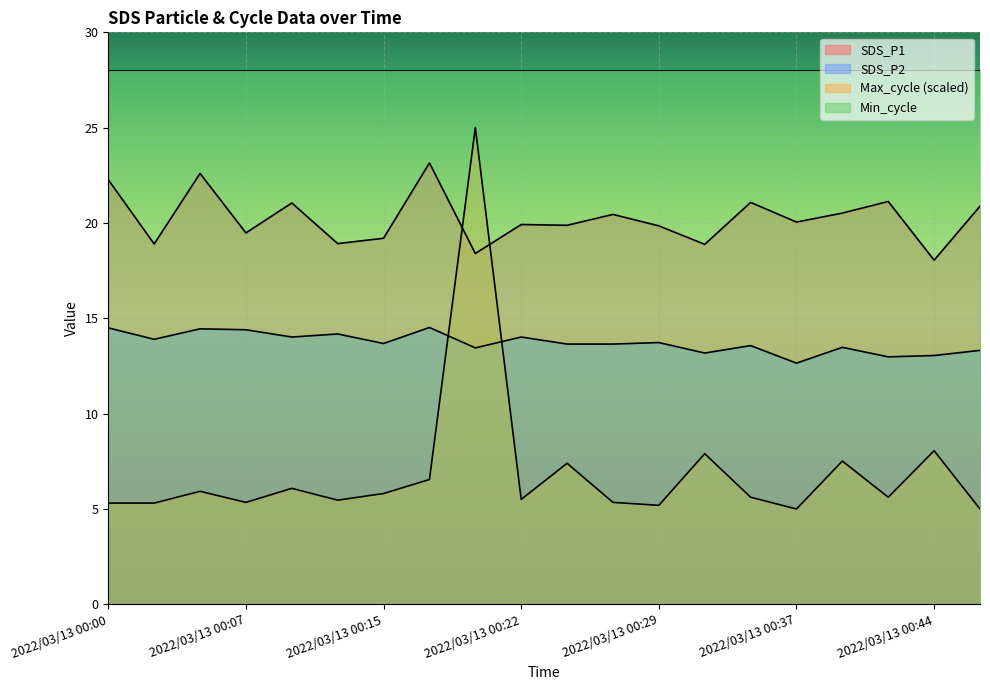

Which series has the largest total across all categories?

Min_cycle